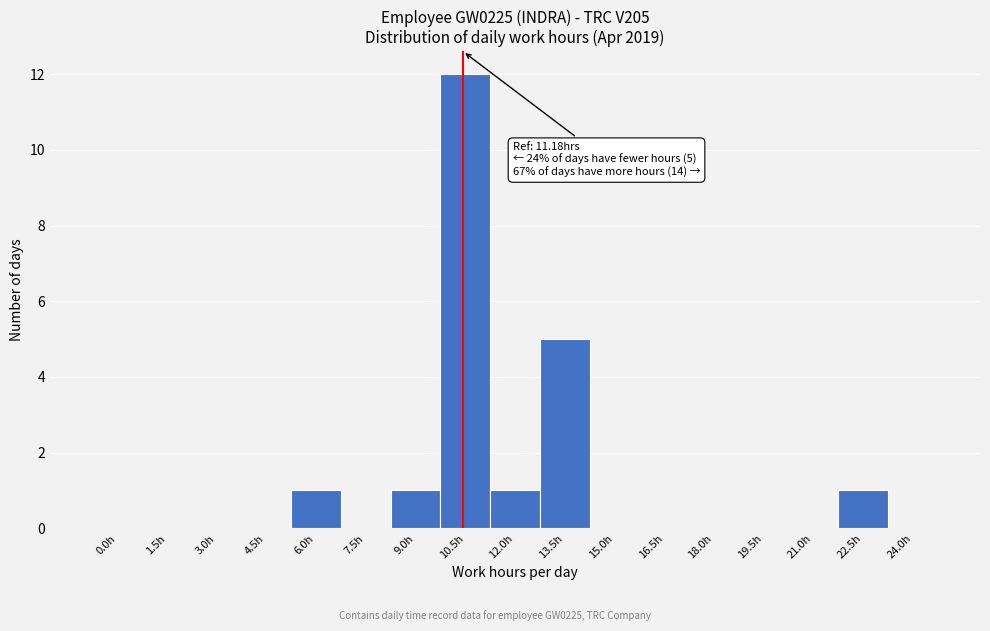

The chart shows a value of 0 at 21.0h. True or false?

True